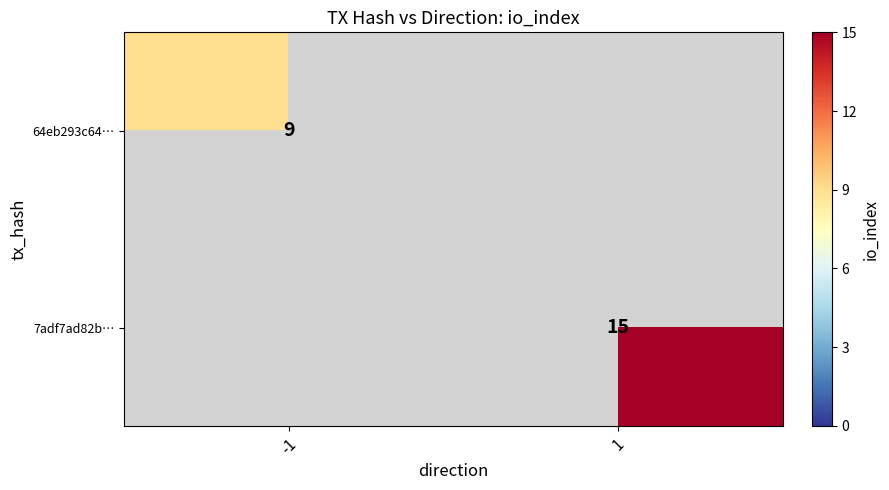

True or false: 7adf7ad82b… has a value of 22 at 1.

False